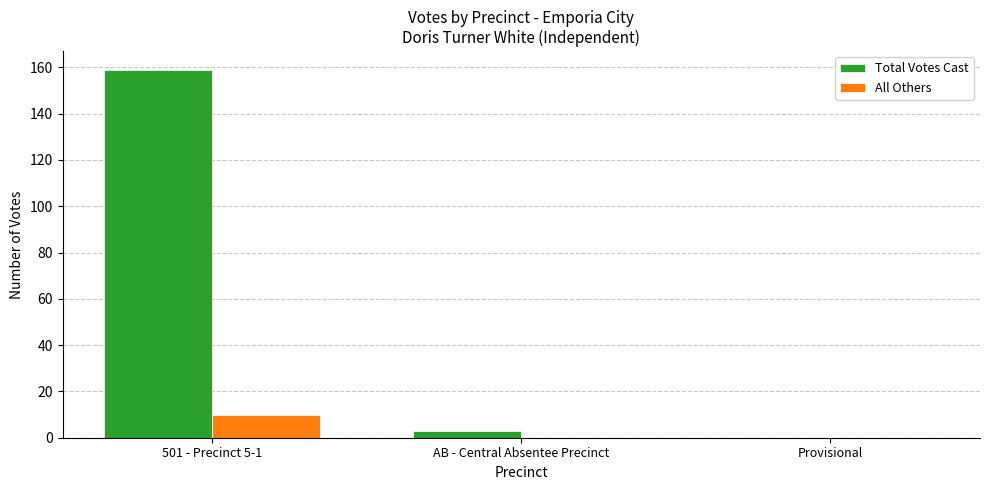

Which series changed the most between 501 - Precinct 5-1 and Provisional?

Total Votes Cast